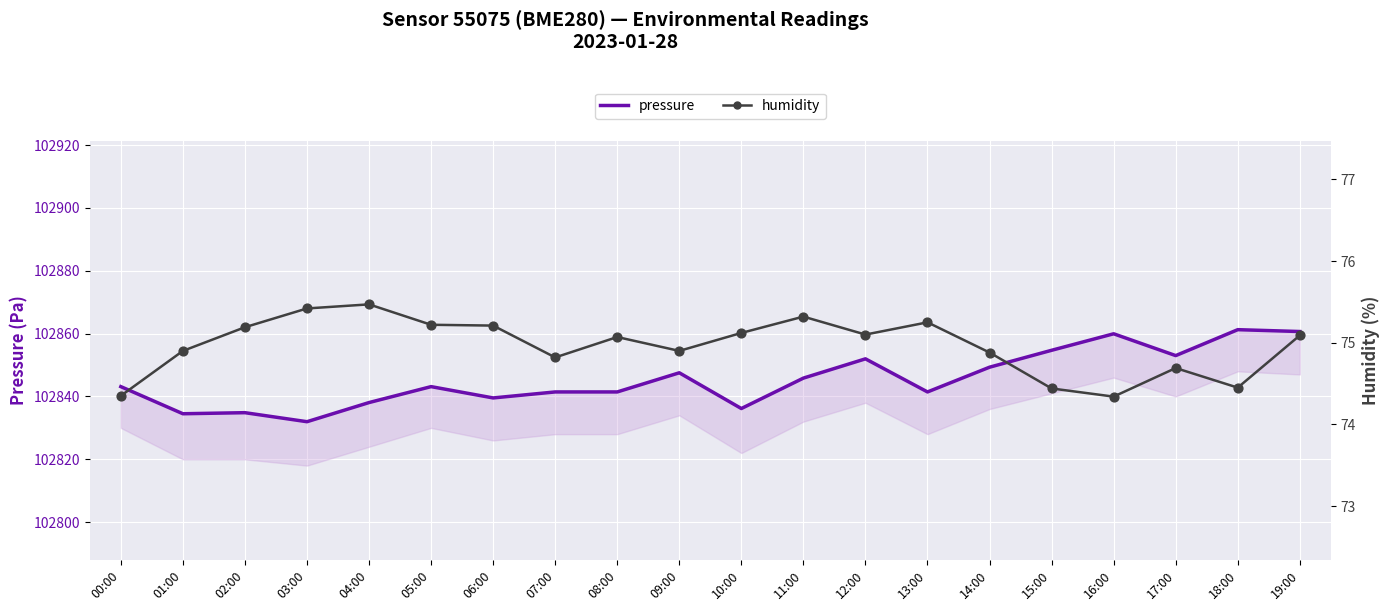

What are all the series names shown in the legend?

pressure, humidity